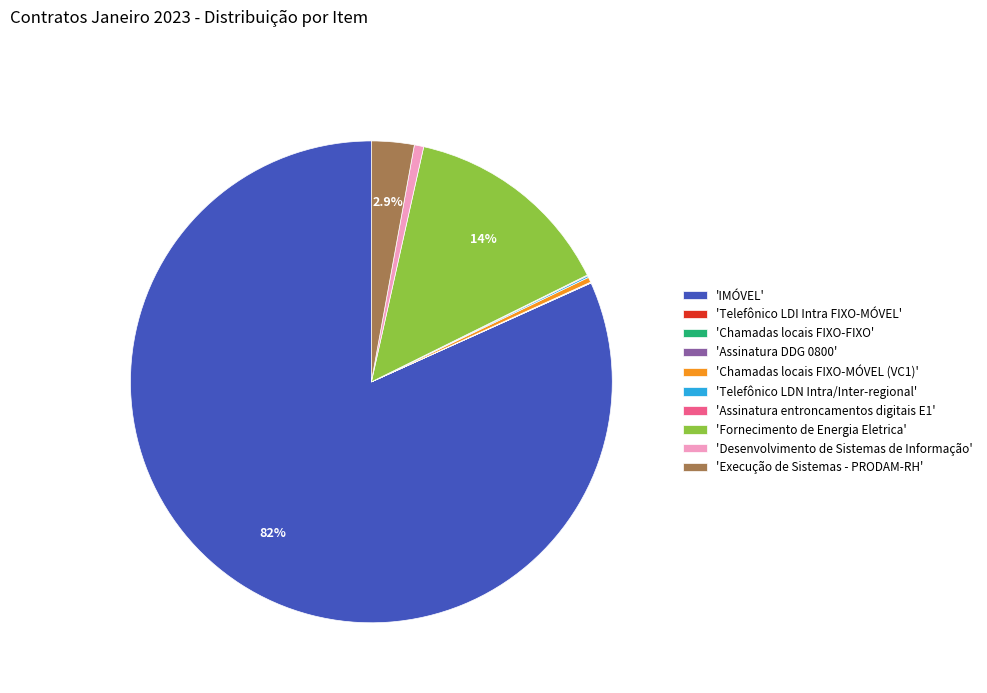

What is the largest slice in the pie chart?

'IMÓVEL'